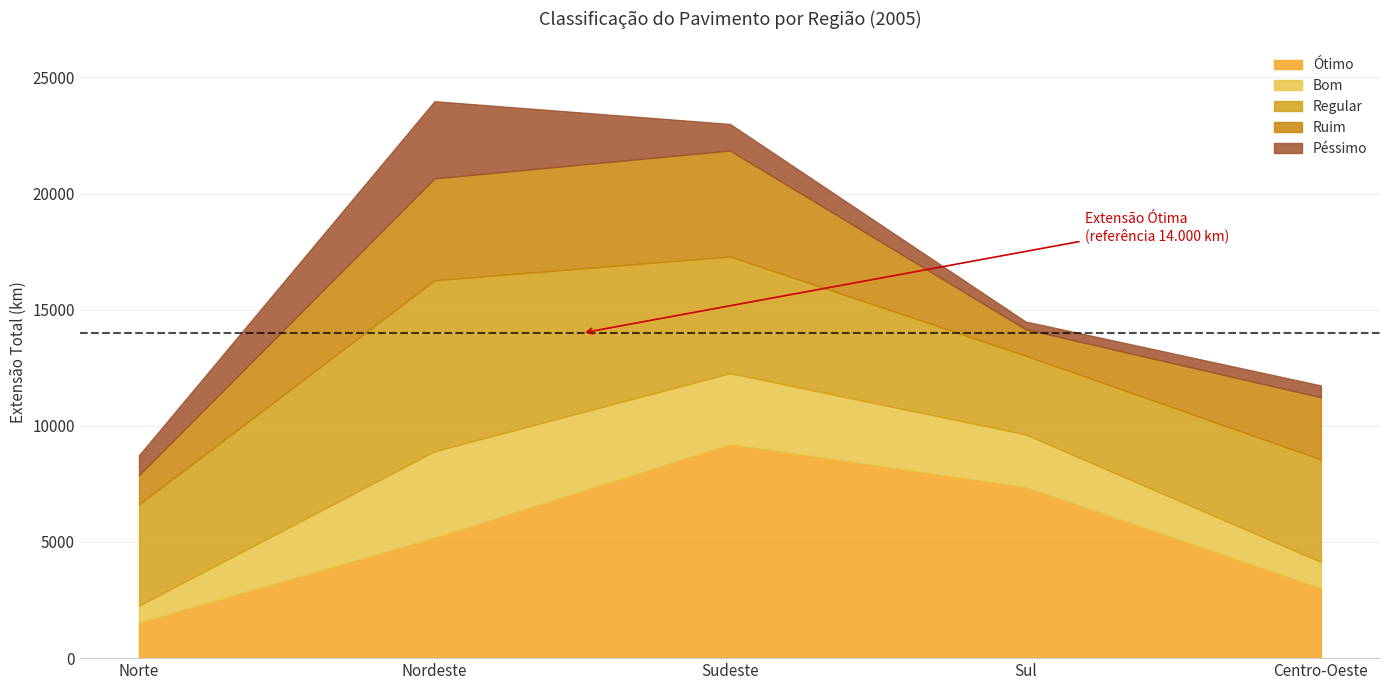

What position from the right is Sul?

2